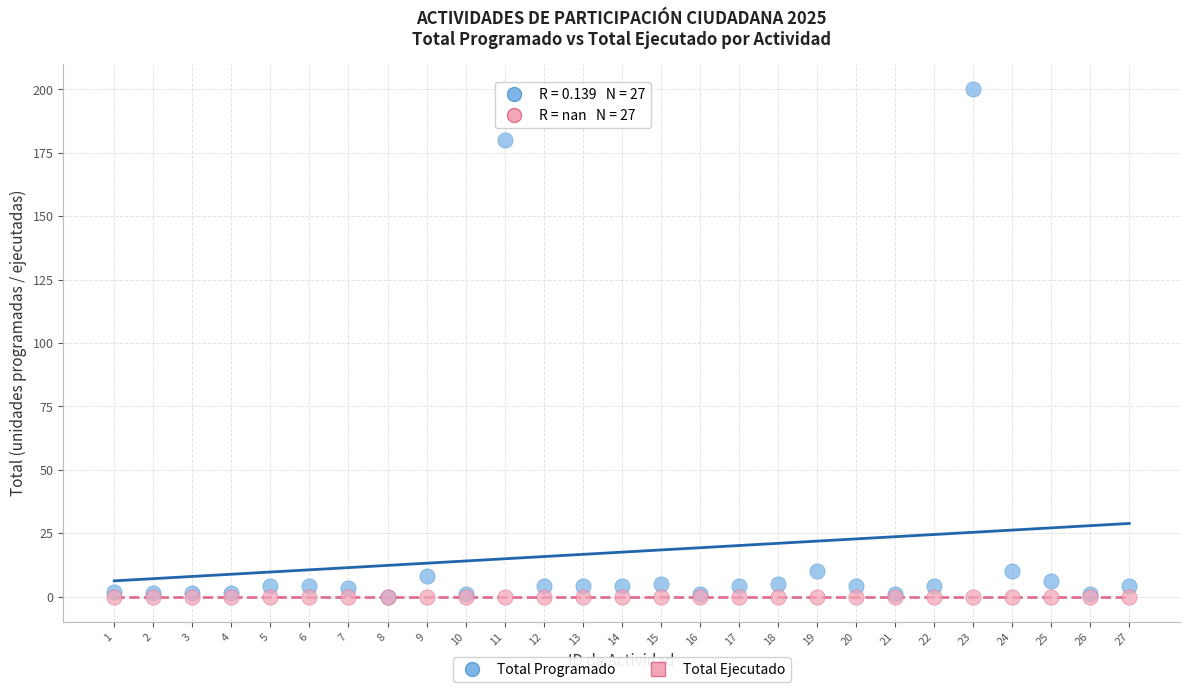

In the Total Programado series, what Y value is closest to 100?

180.0